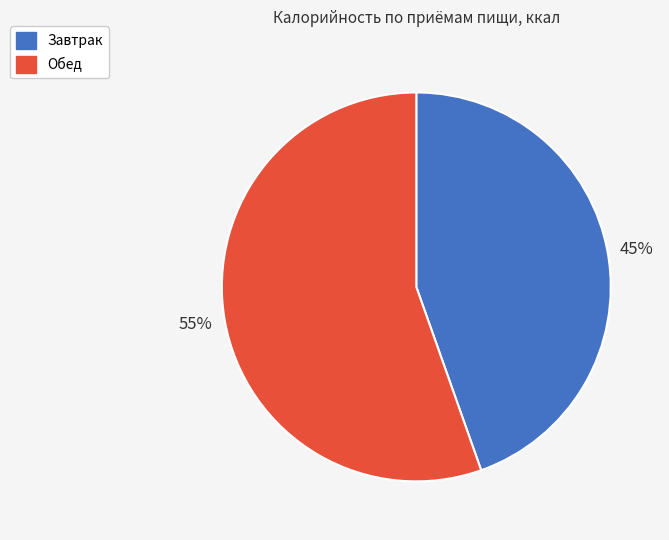

Which category has the biggest portion of the pie?

Обед